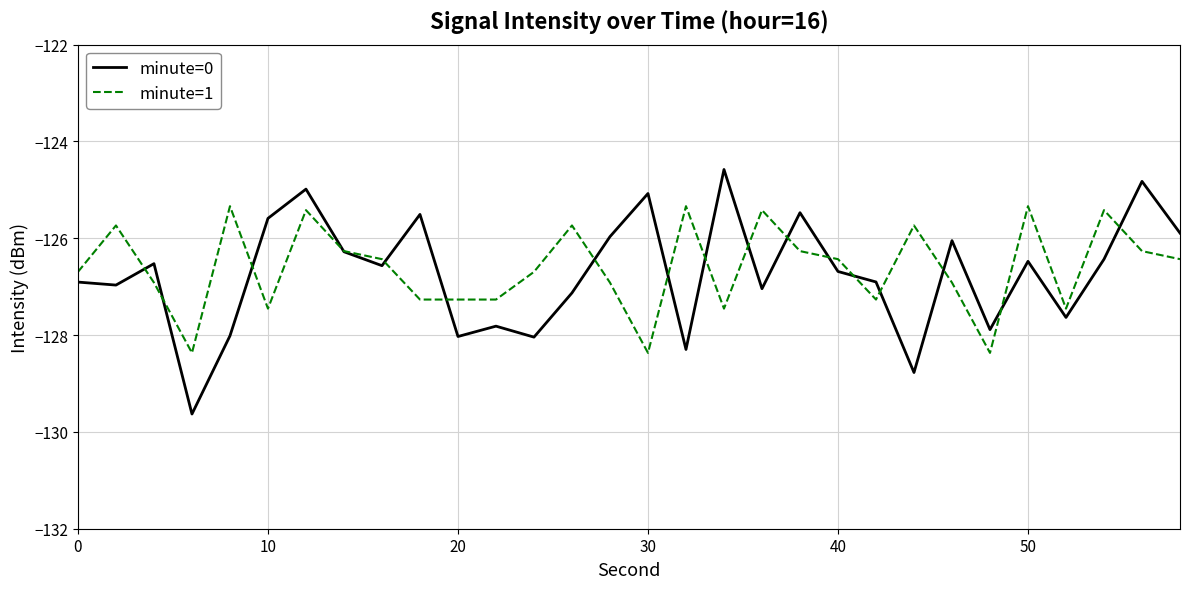

What is the highest value of the minute=1 series?

-125.3